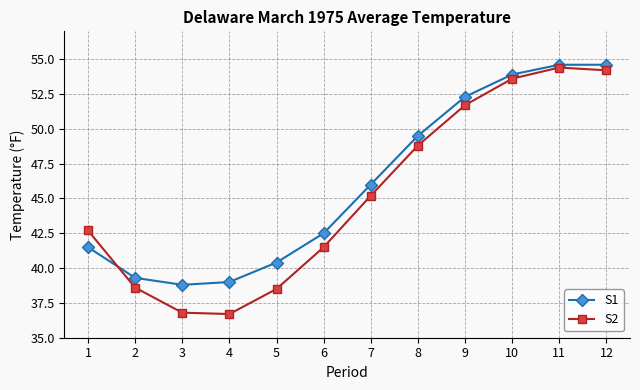

Reading right to left, list all the values displayed in this chart.

S1: 12=54.6	11=54.6	10=53.9	9=52.3	8=49.5	7=46.0	6=42.5	5=40.4	4=39.0	3=38.8	2=39.3	1=41.5
S2: 12=54.2	11=54.4	10=53.6	9=51.7	8=48.8	7=45.2	6=41.5	5=38.5	4=36.7	3=36.8	2=38.6	1=42.7